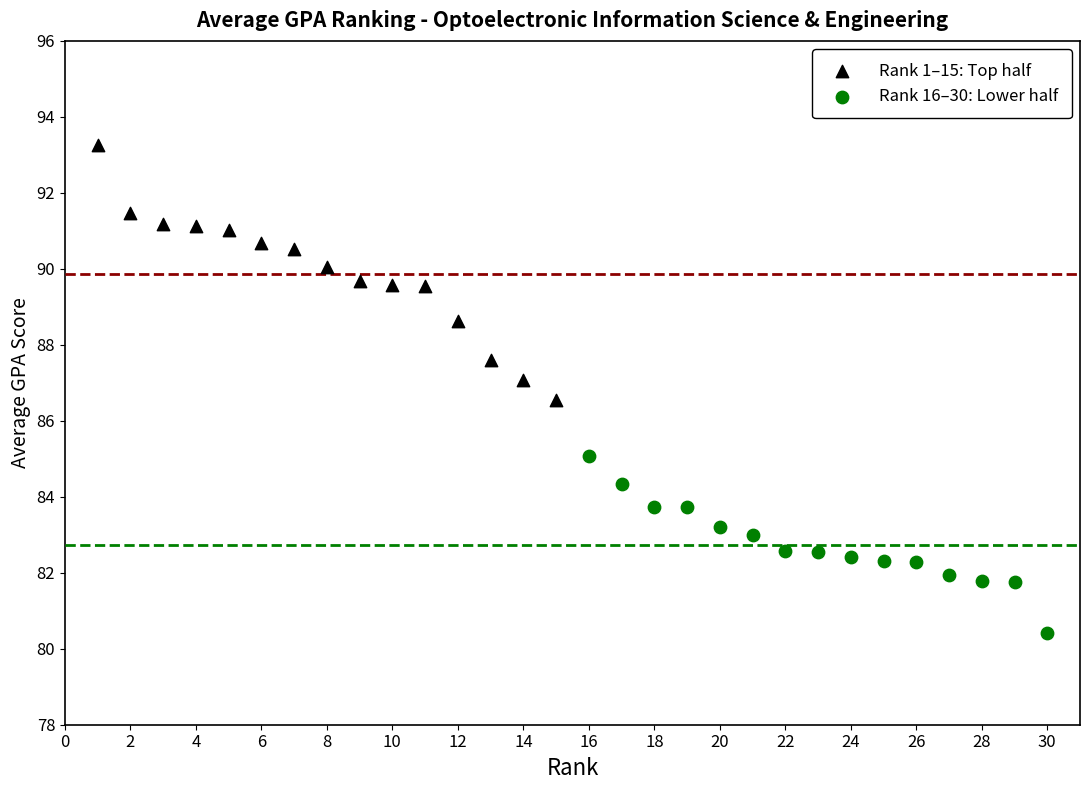

Which series contains the lowest Y value?

Rank 16–30: Lower half